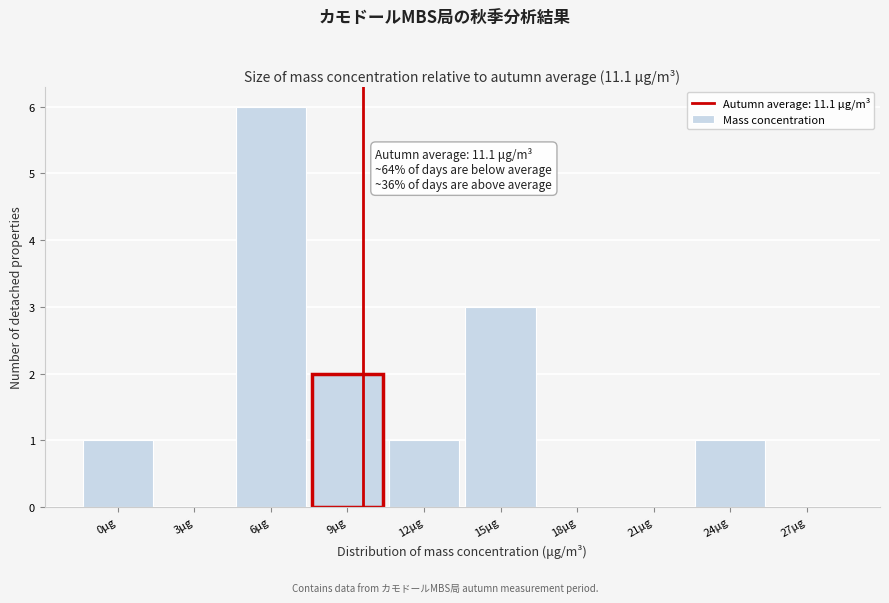

Between 15μg and 21μg, which is larger?

15μg